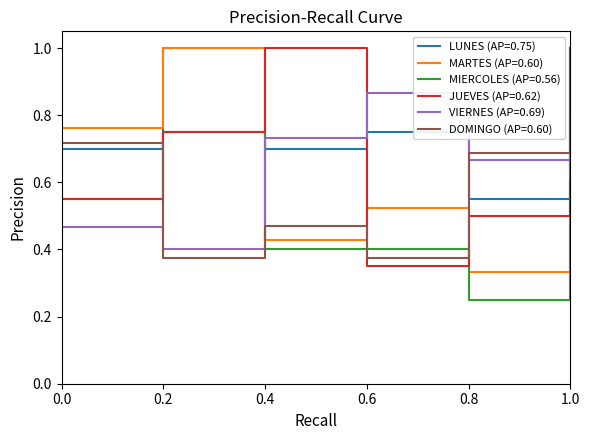

What position from the right is 0.2?

5